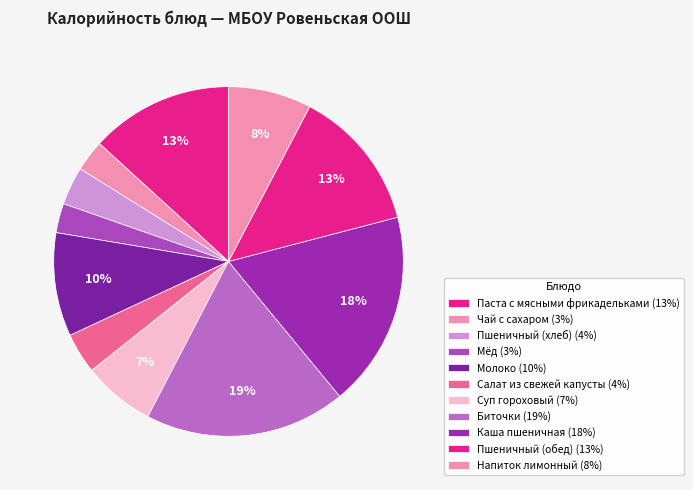

To the nearest percent, what is the average slice percentage?

9%